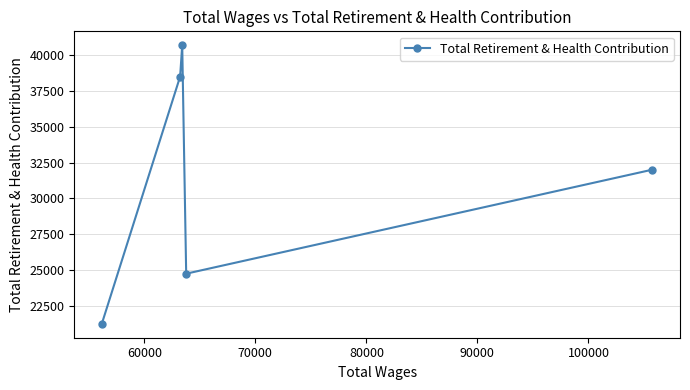

How many values are between 24748 and 38506?

3